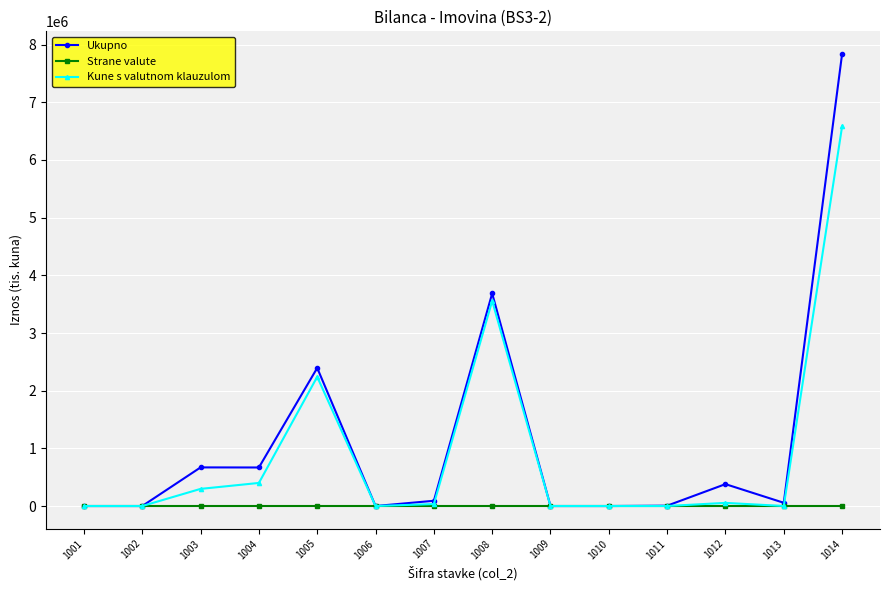

What is the difference between the maximum and minimum values in the Kune s valutnom klauzulom series?

6583069